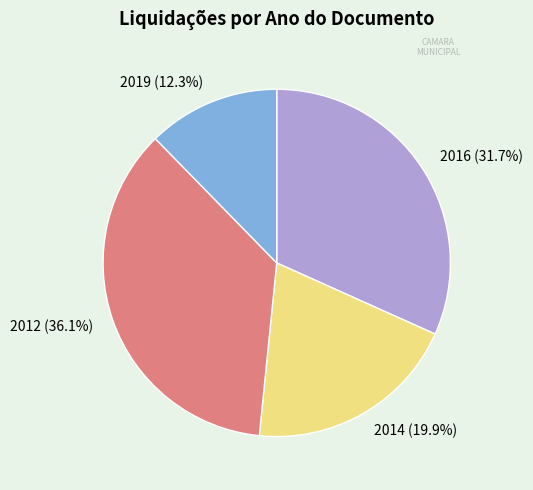

What is the smallest slice in the pie chart?

2019 (12.3%)